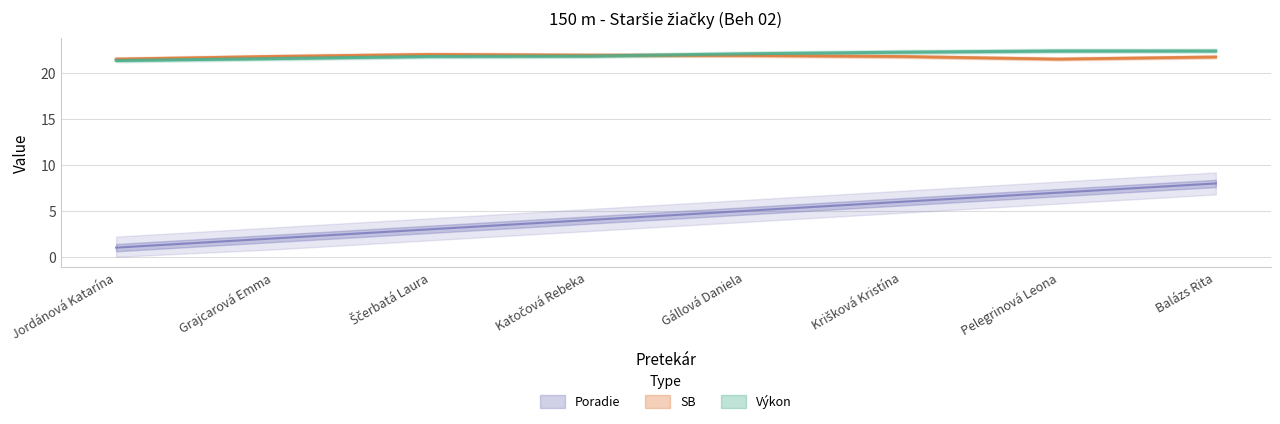

Which series has the largest range (max minus min)?

Poradie